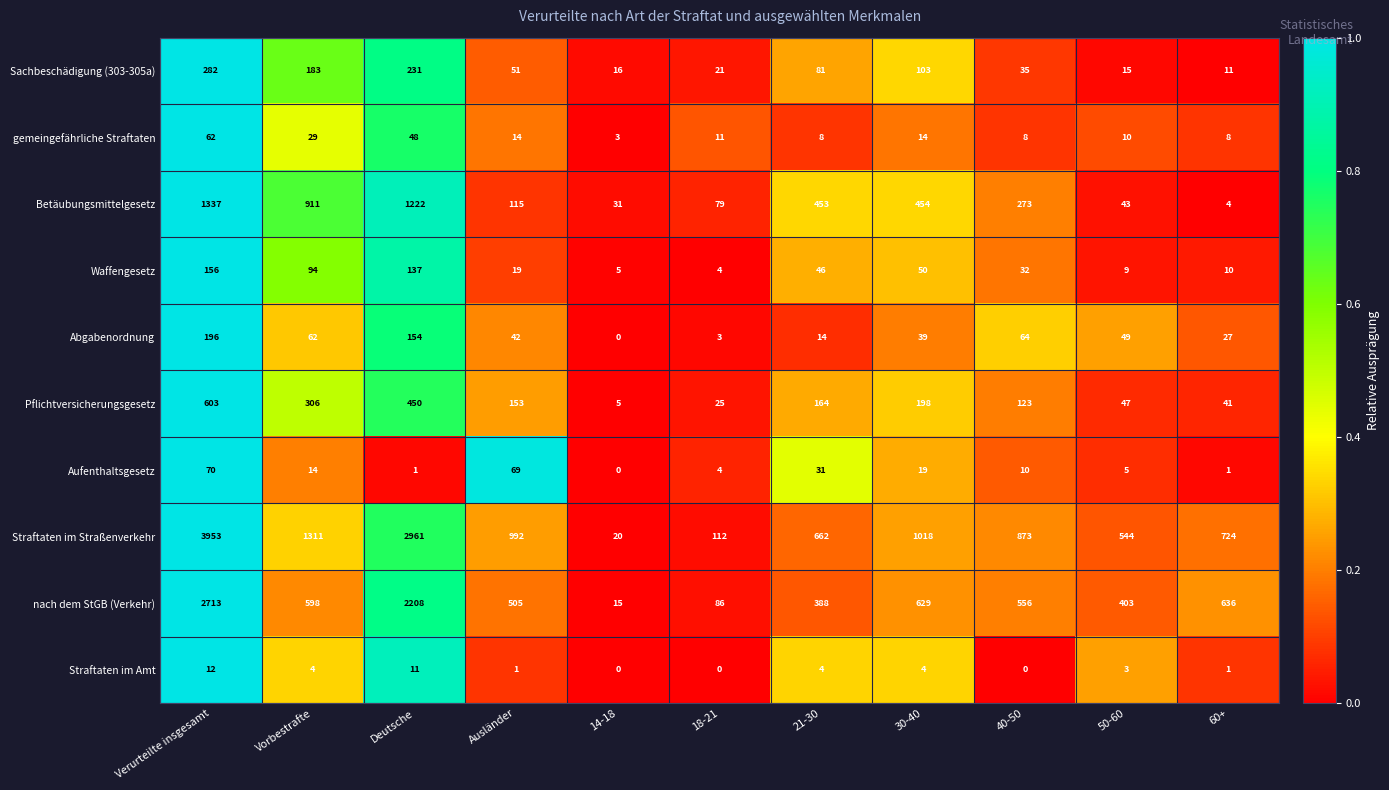

Where does the Abgabenordnung series first go above 42?

Verurteilte insgesamt